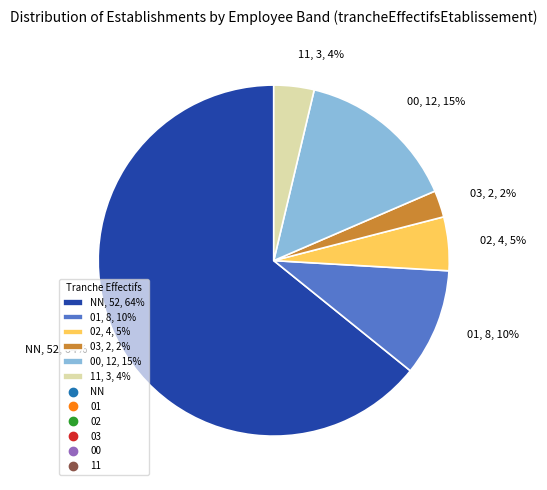

Between 01 and 02, which is larger?

01